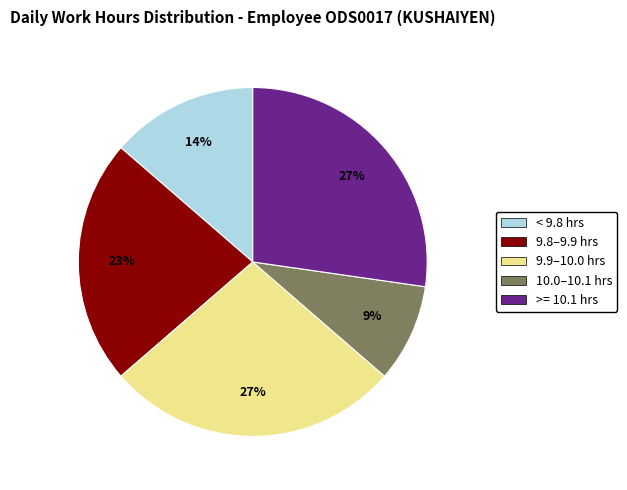

Is there a majority slice in this chart?

No